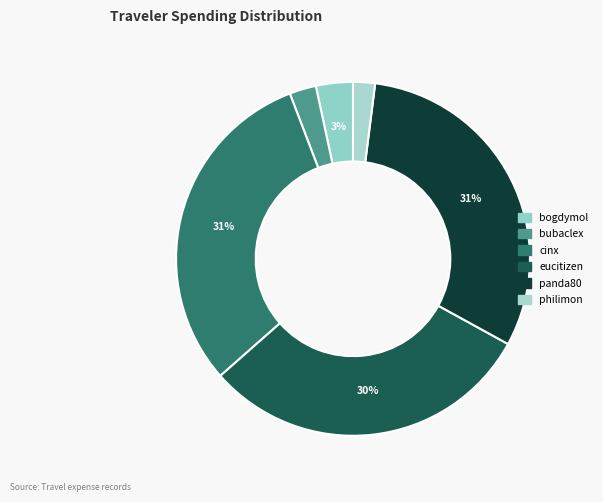

Count the number of slices in the pie.

6